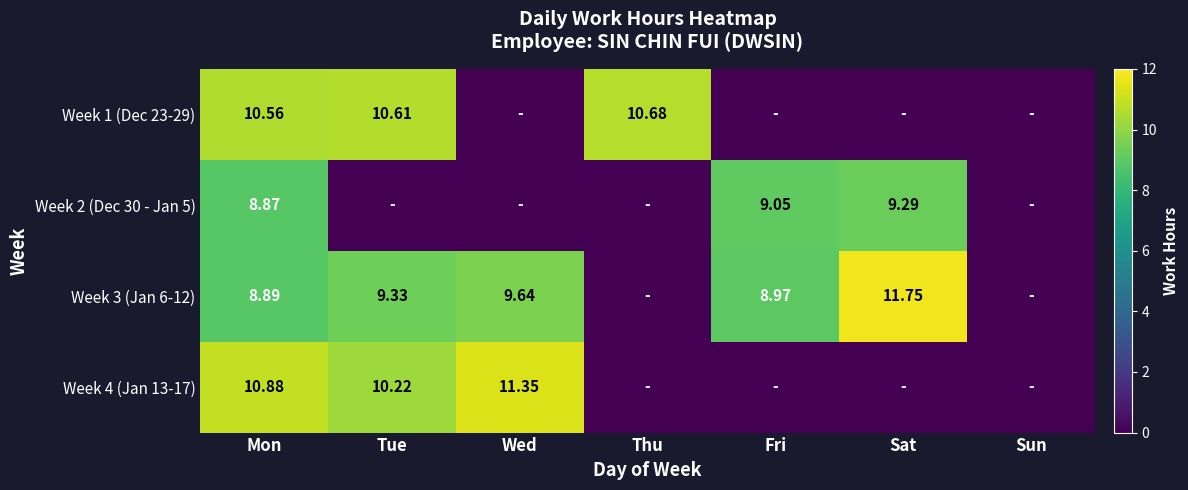

Between Sun and Mon, which is larger?

Mon